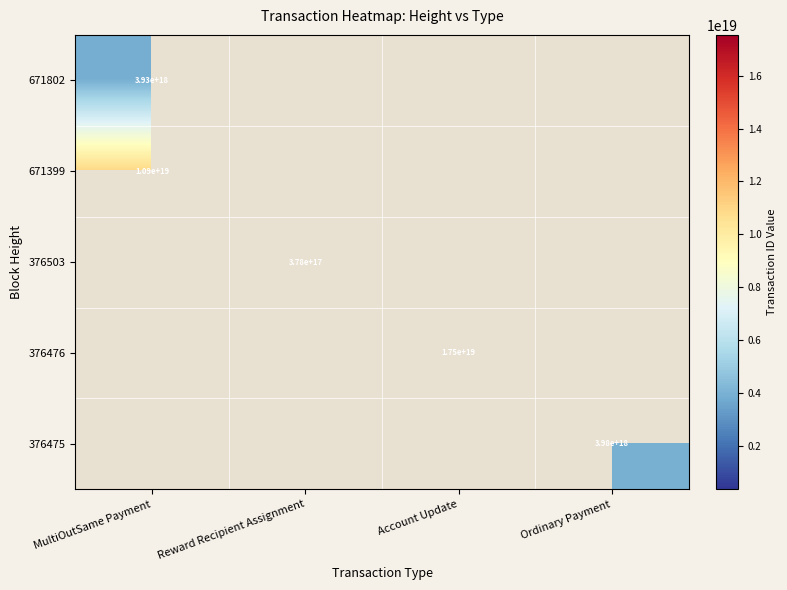

At which category does the chart reach its minimum across all series?

Reward Recipient Assignment